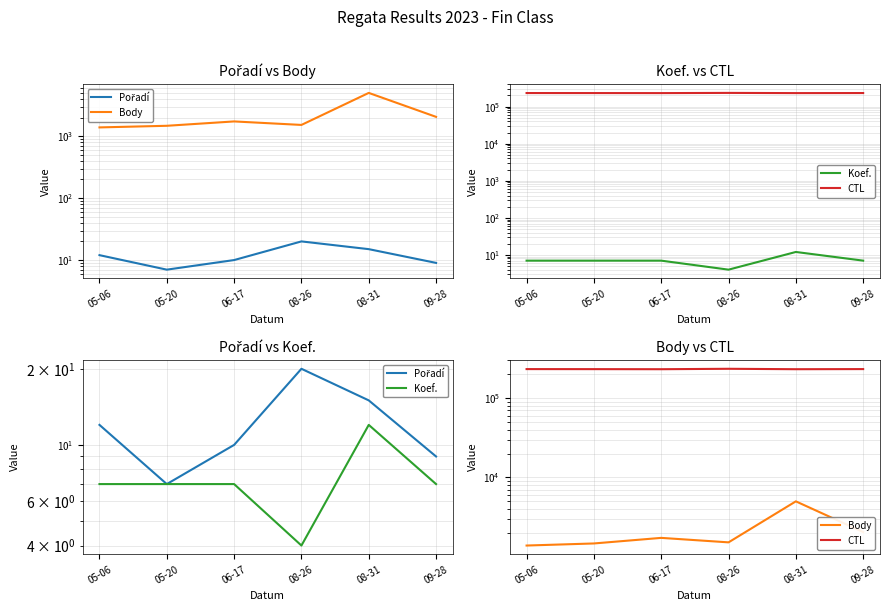

At which label does Koef. reach its peak?

08-31